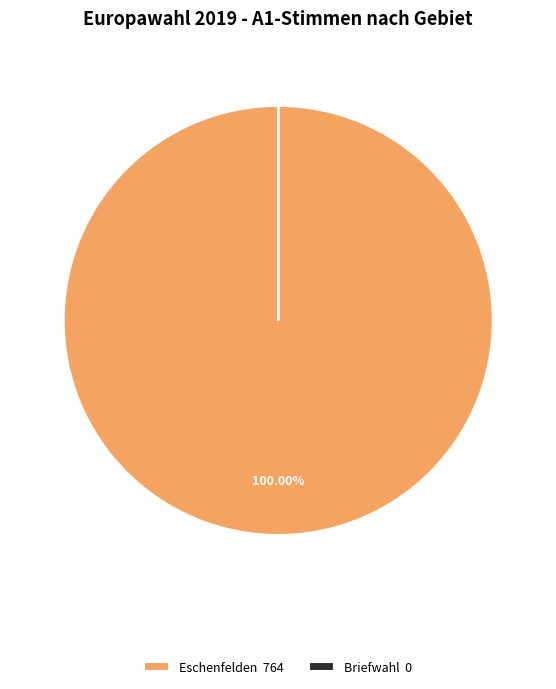

Does Eschenfelden 764 account for over 50% of the chart?

Yes